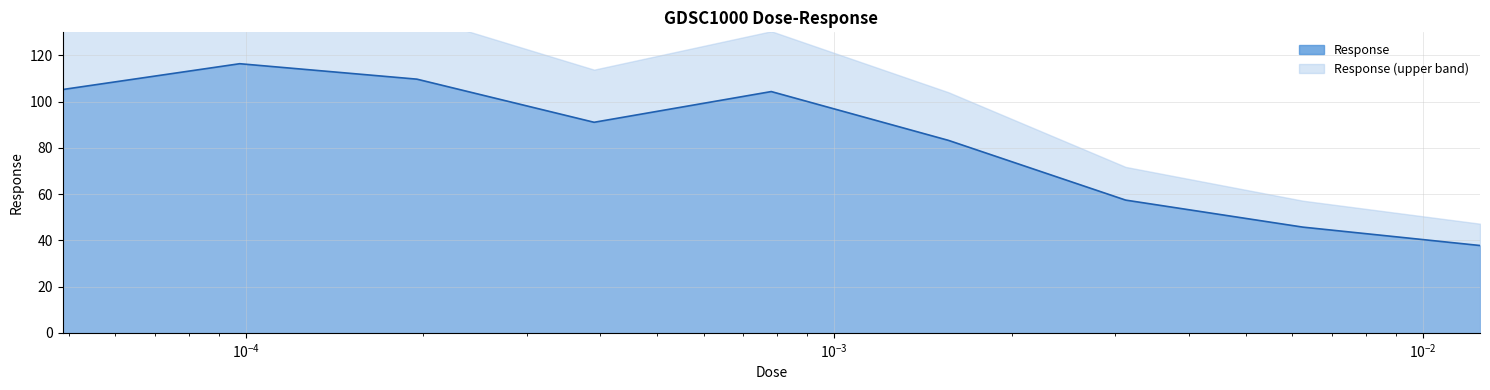

How many interior local peaks (higher than both neighbors) does the data have?

2